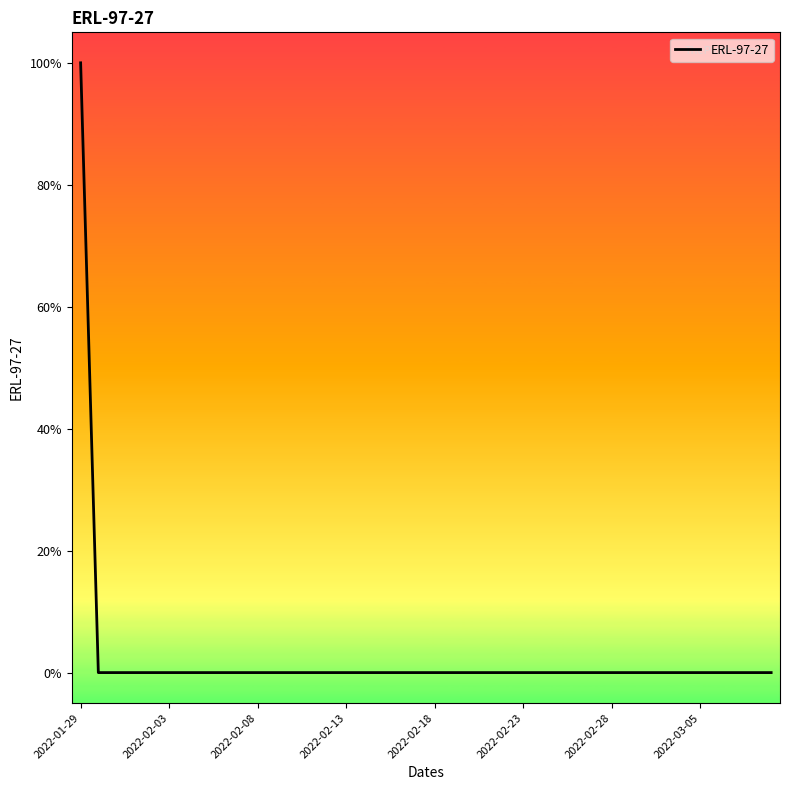

True or false: the data has more than 1 interior local peaks.

False